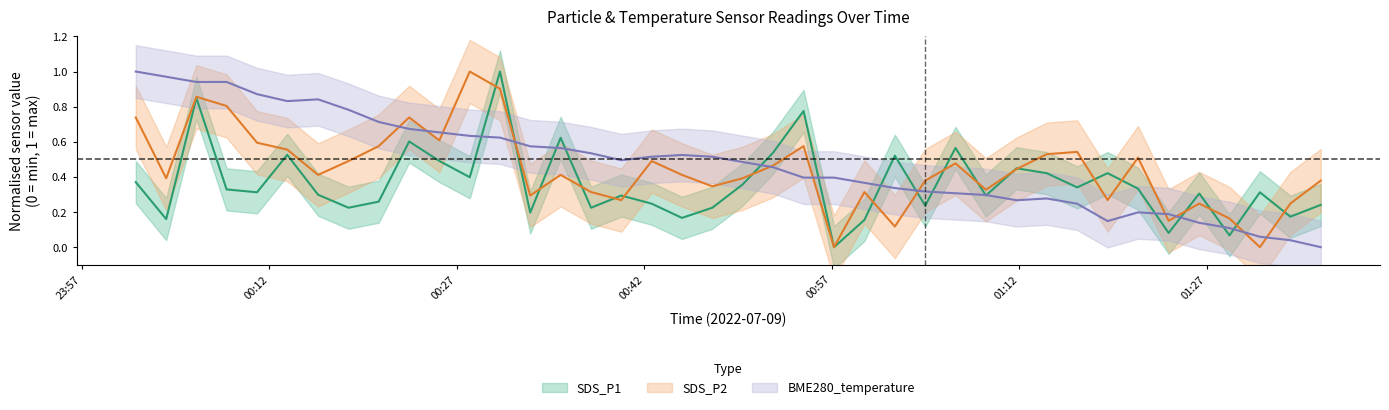

Does the chart have visible grid lines?

No